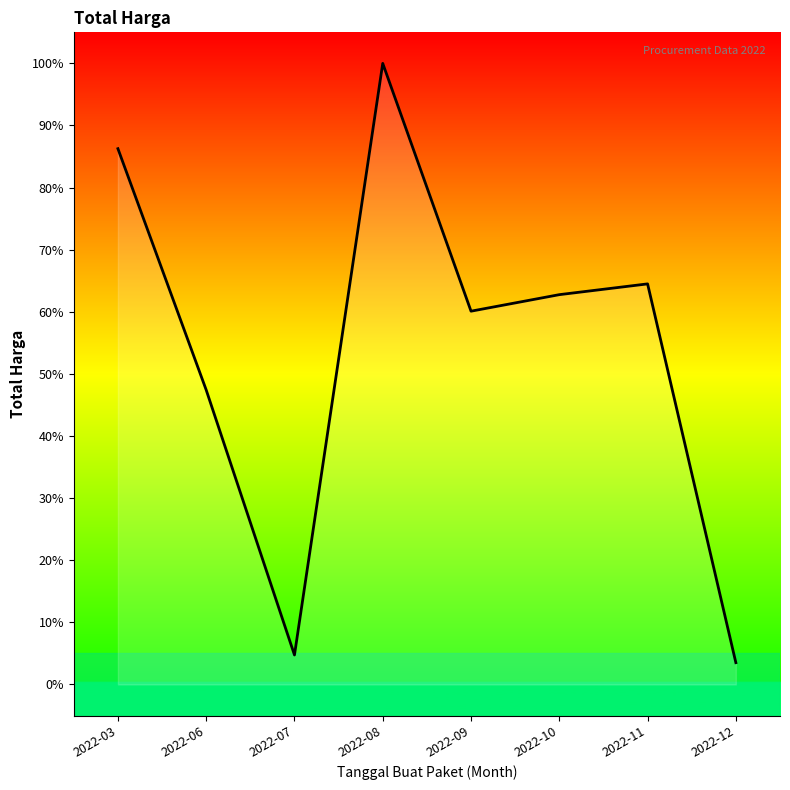

Between 2022-06 and 2022-09, which is larger?

2022-09